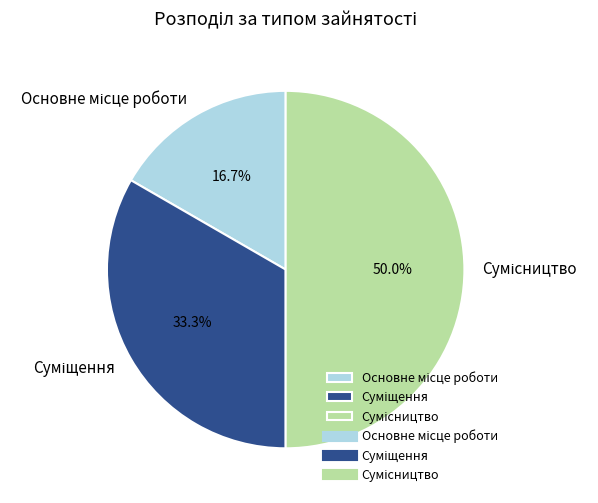

Count the number of slices in the pie.

3